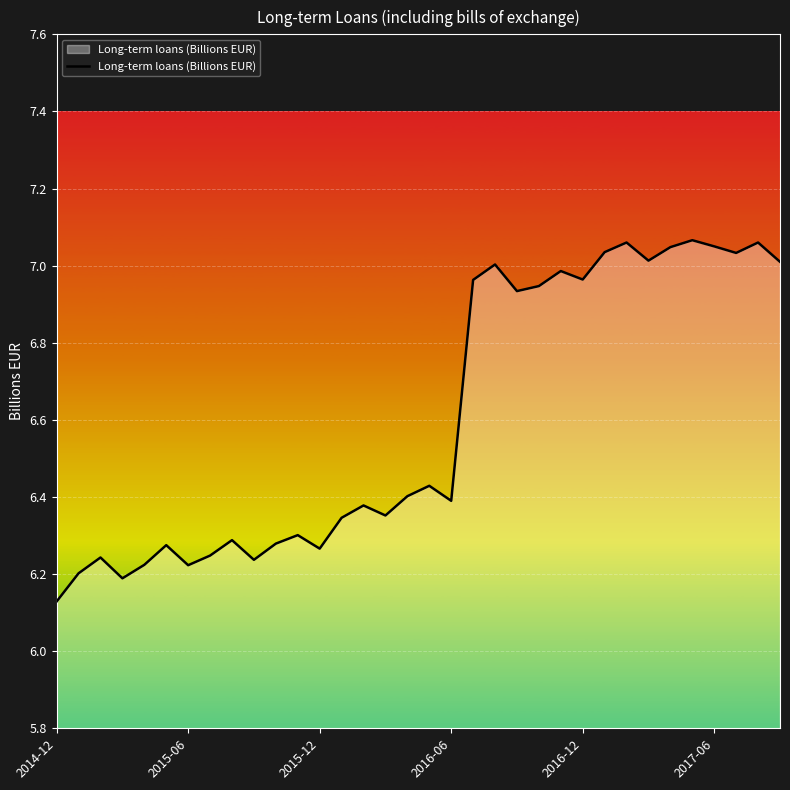

Which category has the lowest value across all series?

2014-12